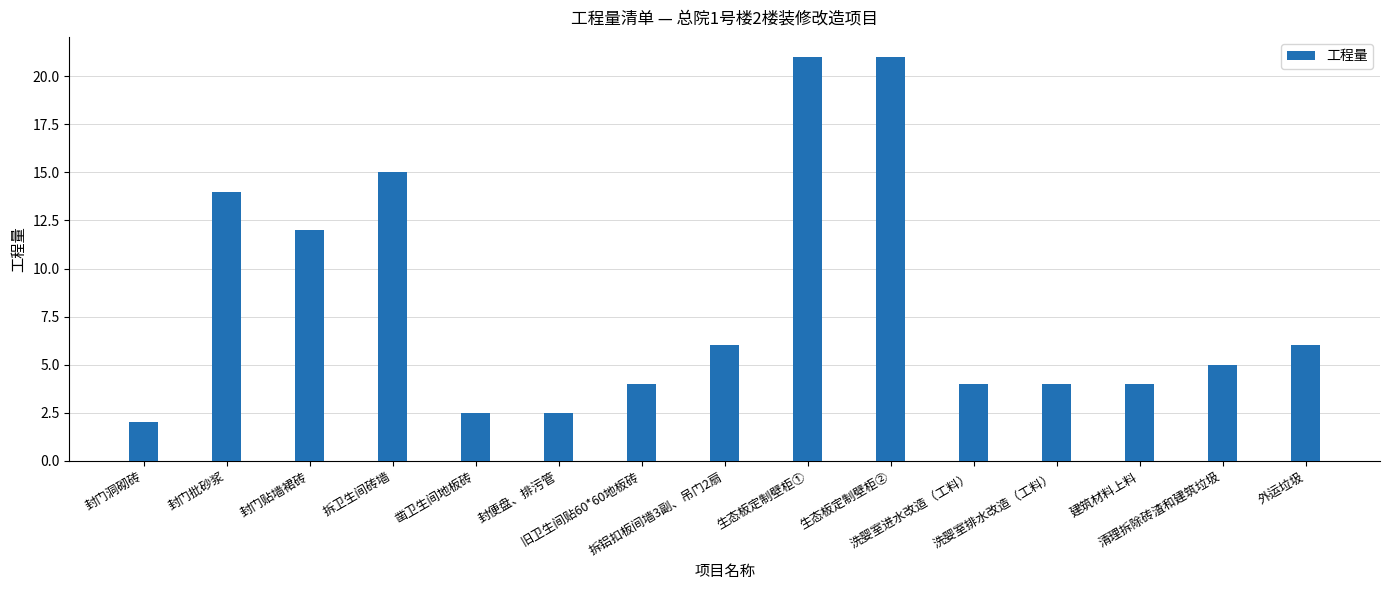

Reading right to left, transcribe all the data shown in this chart.

6.0	5.0	4.0	4.0	4.0	21.0	21.0	6.0	4.0	2.5	2.5	15.0	12.0	14.0	2.0